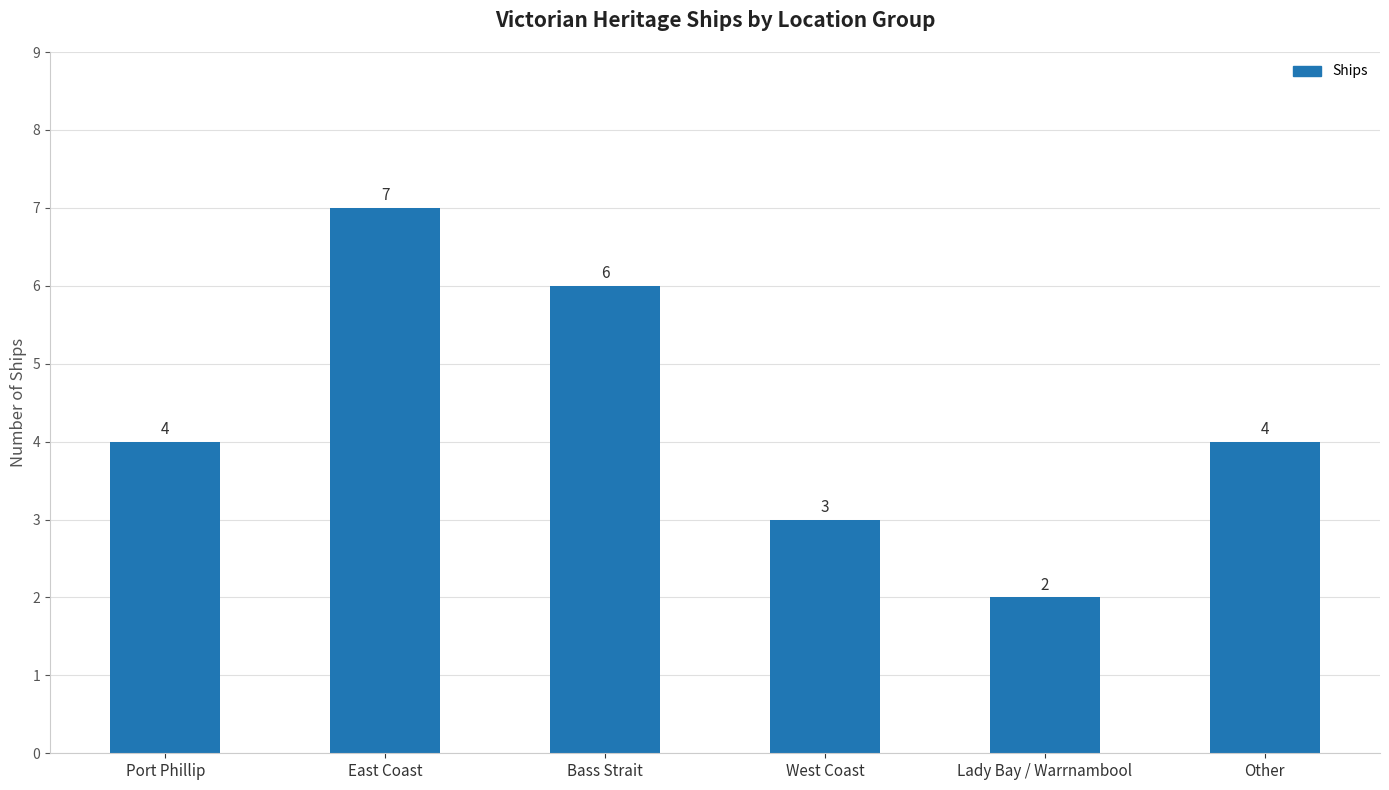

What is the maximum value shown in the chart?

7